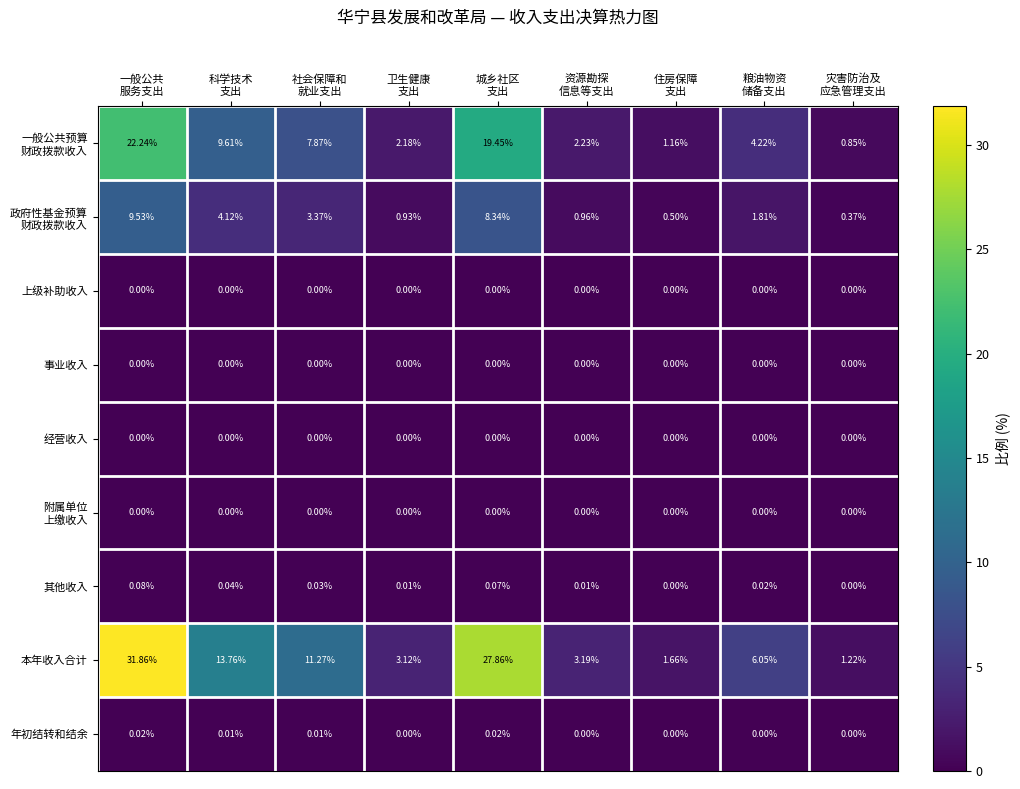

Which series has the largest total across all categories?

本年收入合计